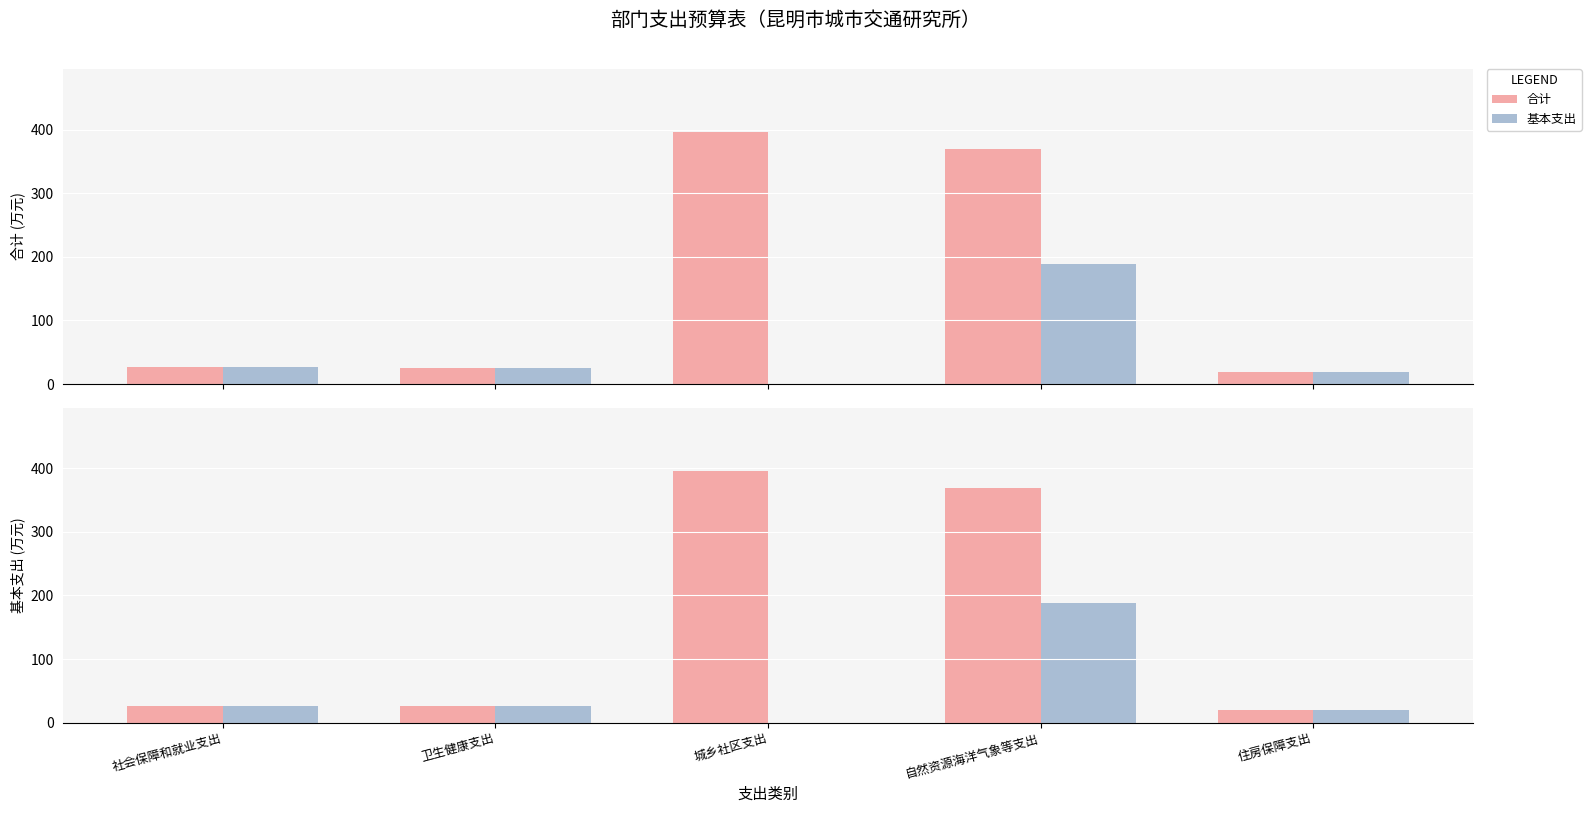

Rank the categories by 合计 value from highest to lowest.

城乡社区支出, 自然资源海洋气象等支出, 社会保障和就业支出, 卫生健康支出, 住房保障支出